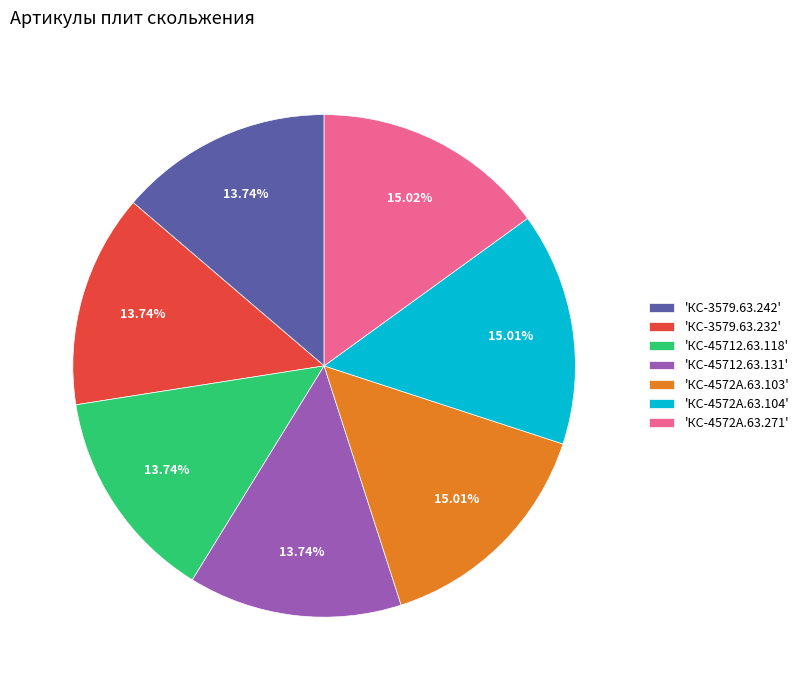

Is 'КС-4572А.63.104' the majority of the pie?

No